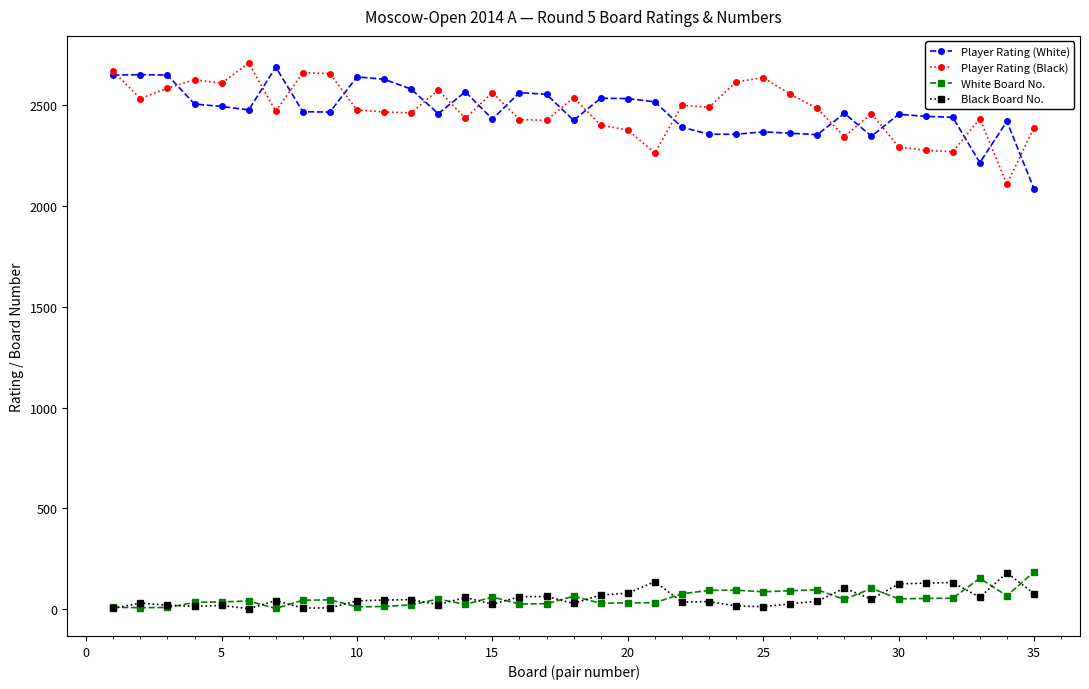

True or false: White Board No. and Player Rating (Black) intersect in this chart.

False